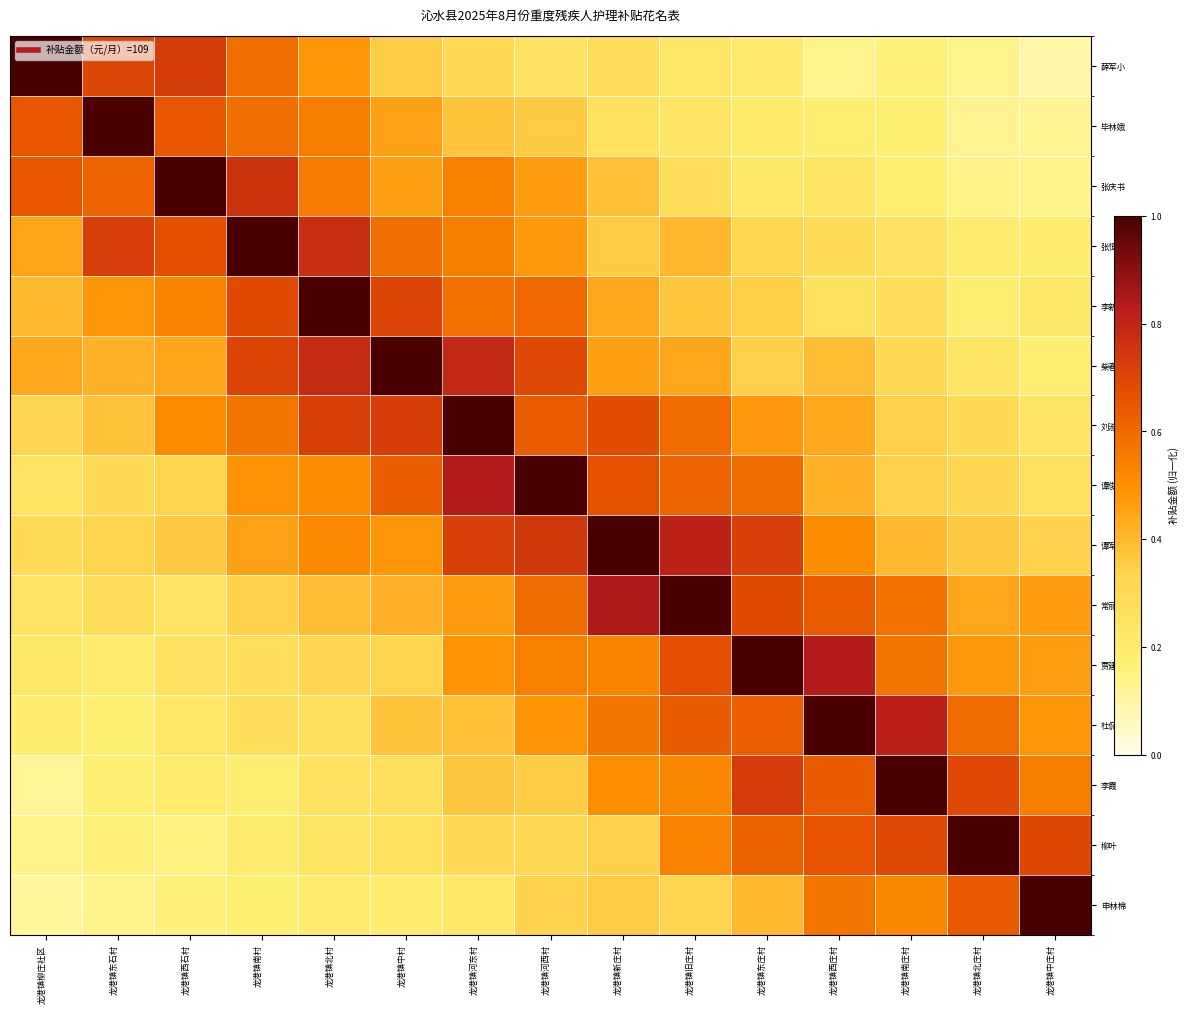

At how many categories does at least one series exceed 0?

15